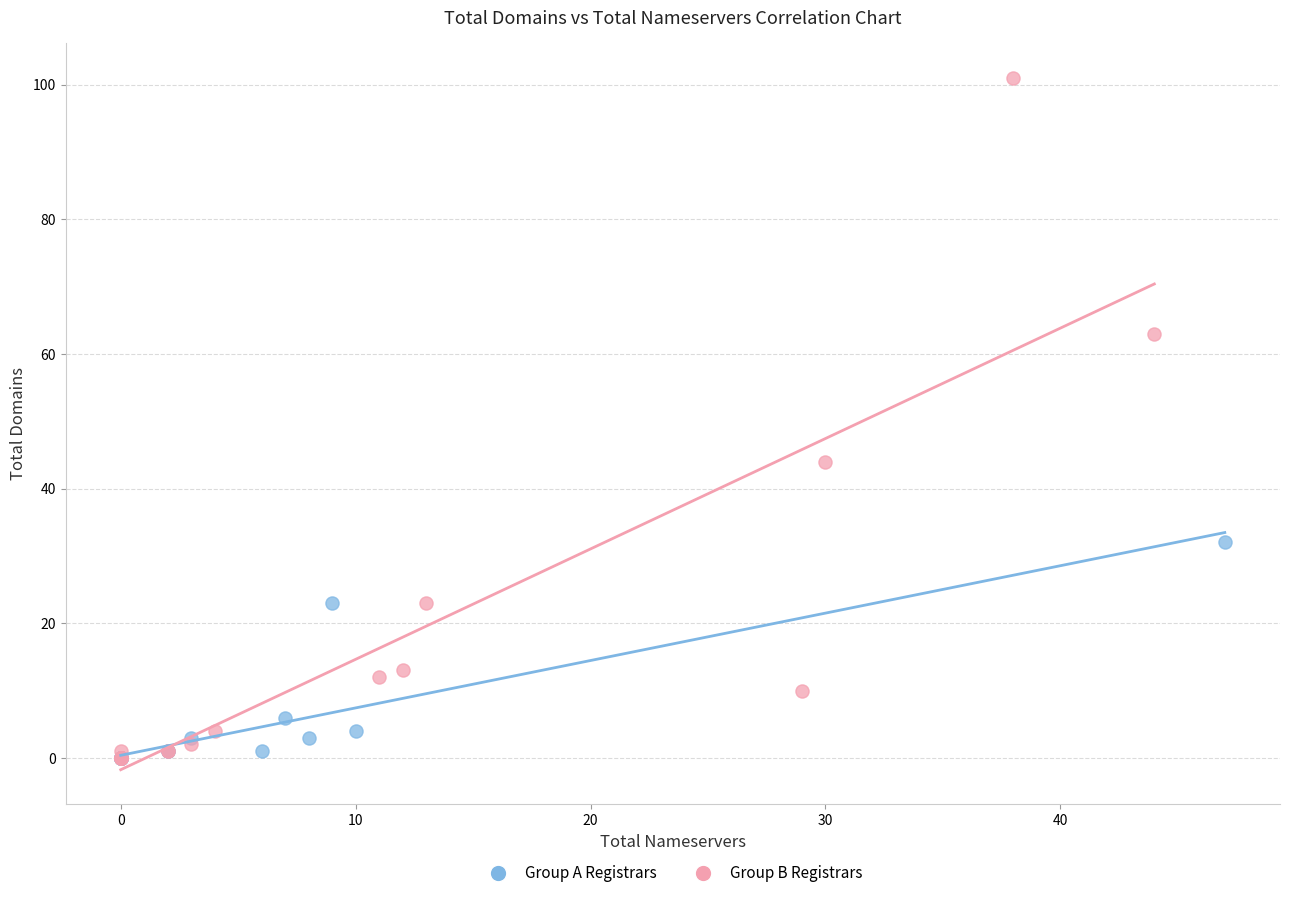

Which series has the largest Y range (max minus min)?

Group B Registrars